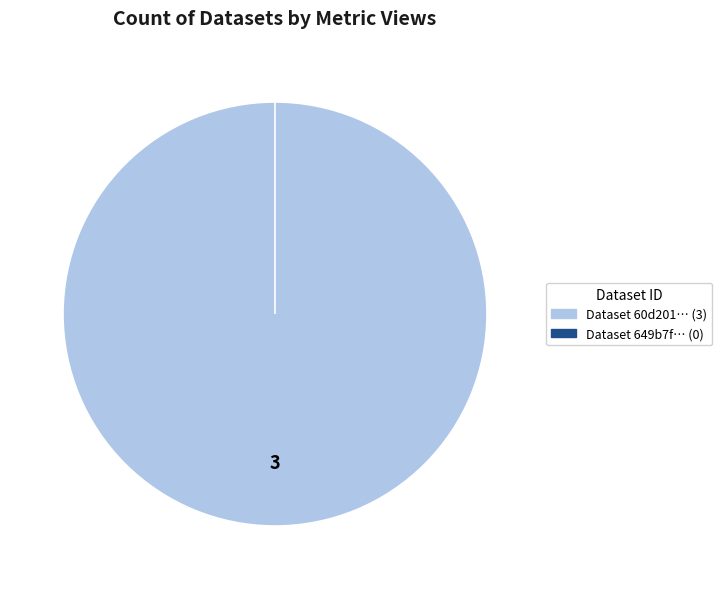

Does 60d201c10781901de963326e account for over 50% of the chart?

Yes